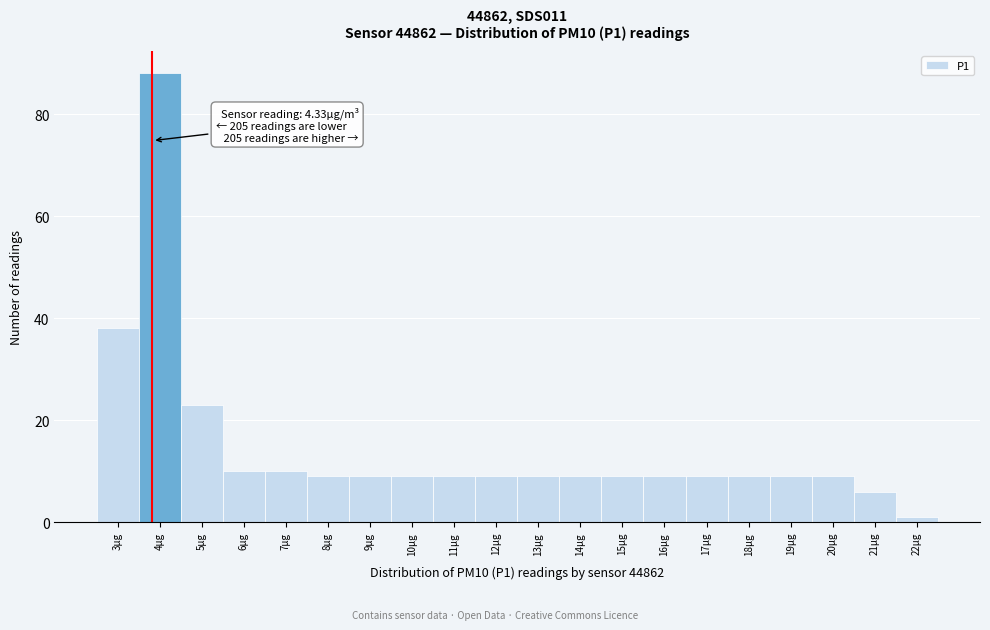

Reading left to right, transcribe all the data shown in this chart.

38	88	23	10	10	9	9	9	9	9	9	9	9	9	9	9	9	9	6	1